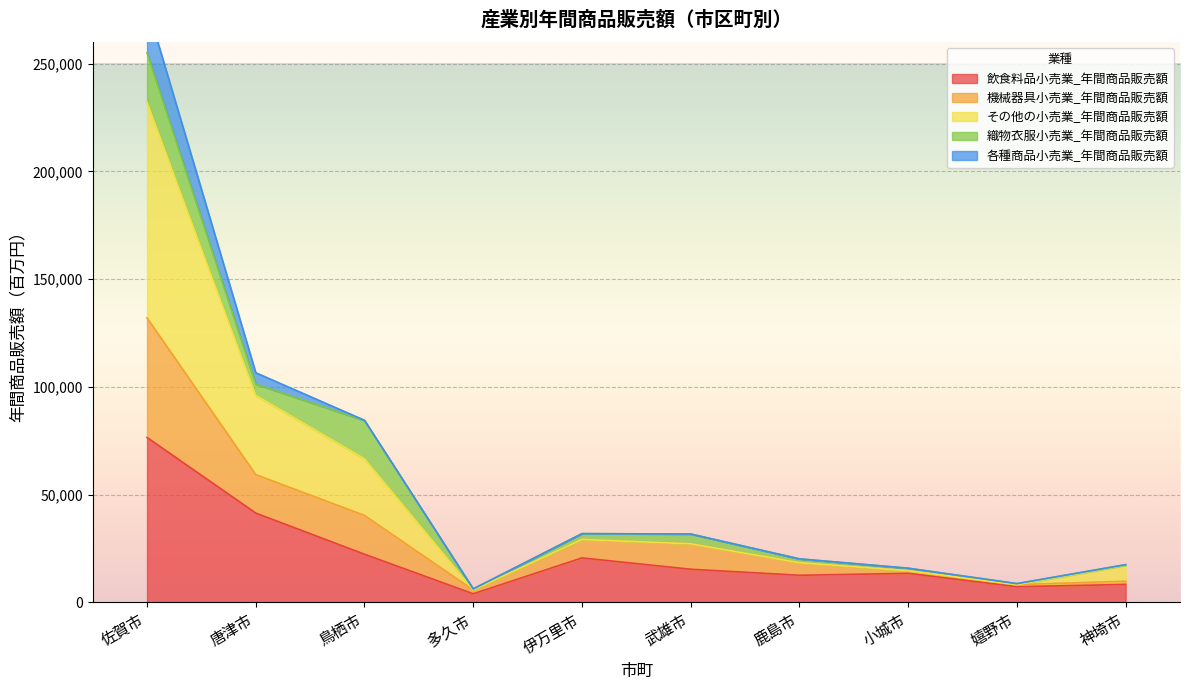

True or false: 飲食料品小売業_年間商品販売額 and 機械器具小売業_年間商品販売額 cross at least once.

False